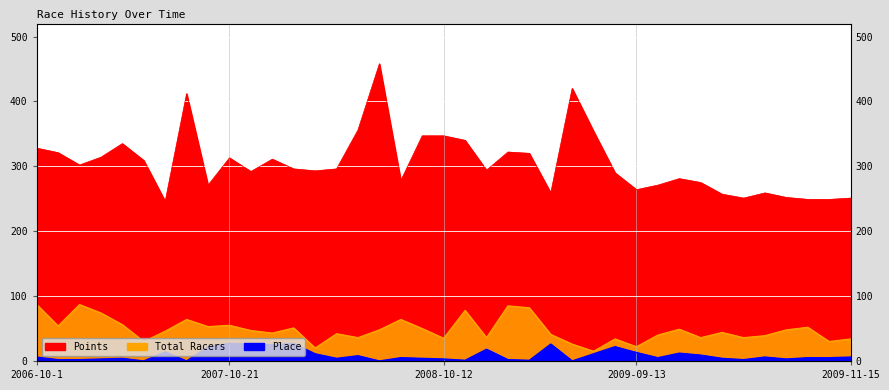

What is the difference between the second highest and second lowest values in the Points series?

171